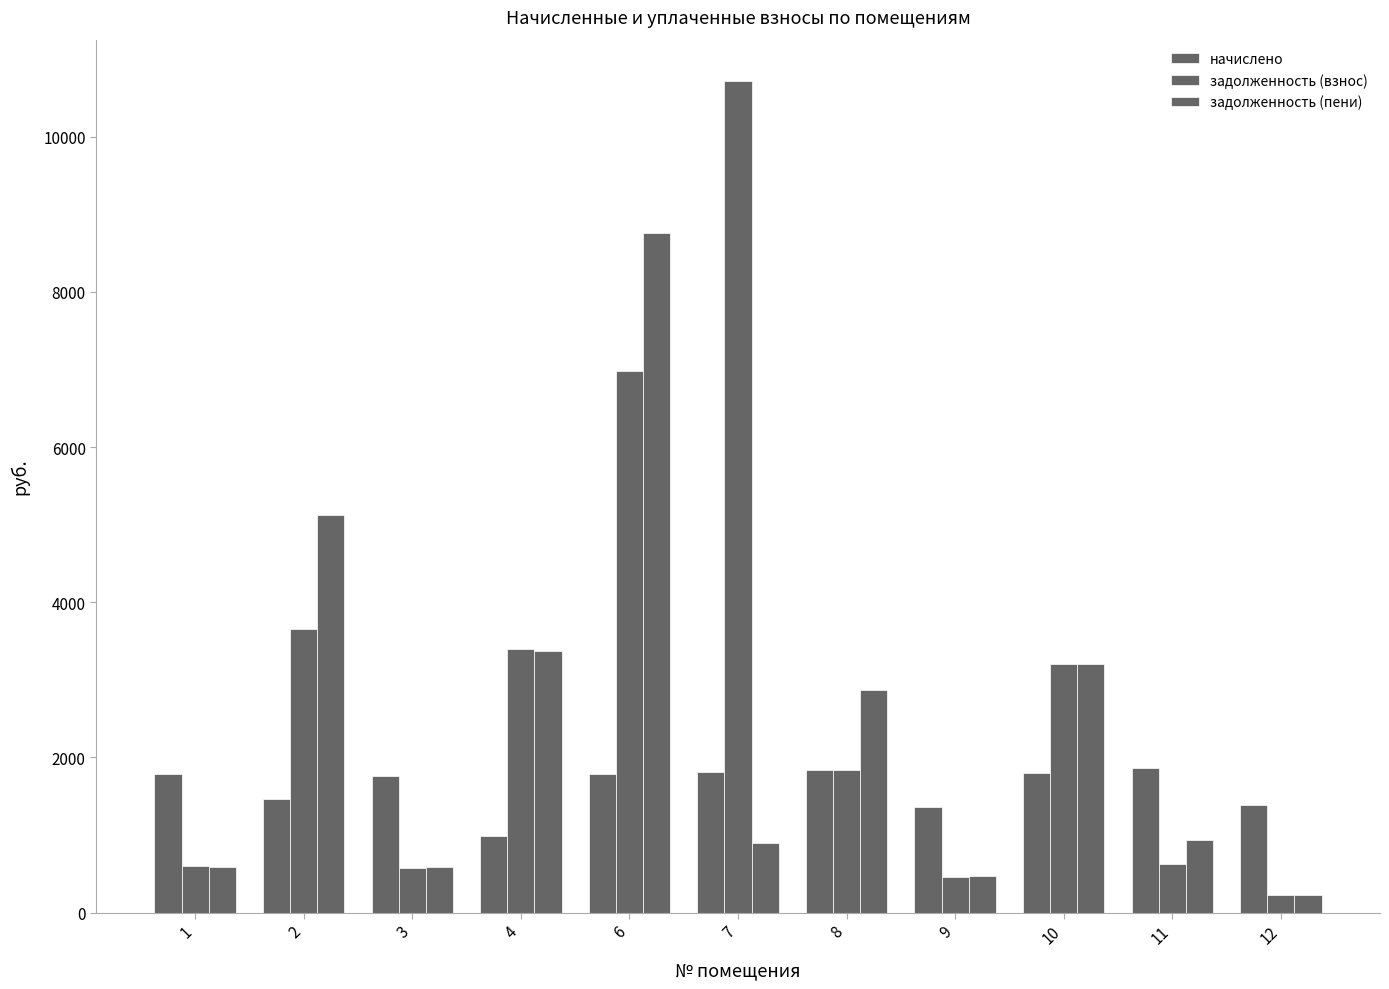

What is the difference between the maximum and minimum values in the начислено series?

881.3